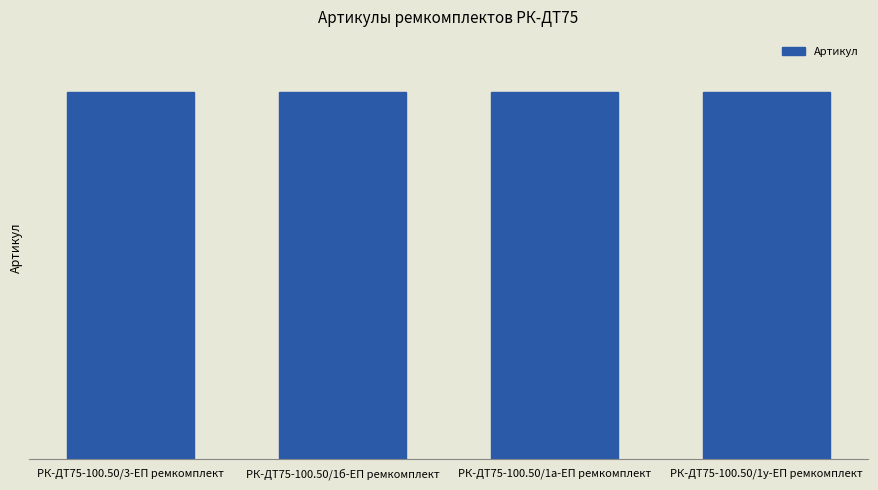

Between РК-ДТ75-100.50/1а-ЕП ремкомплект and РК-ДТ75-100.50/1у-ЕП ремкомплект, which is larger?

РК-ДТ75-100.50/1у-ЕП ремкомплект